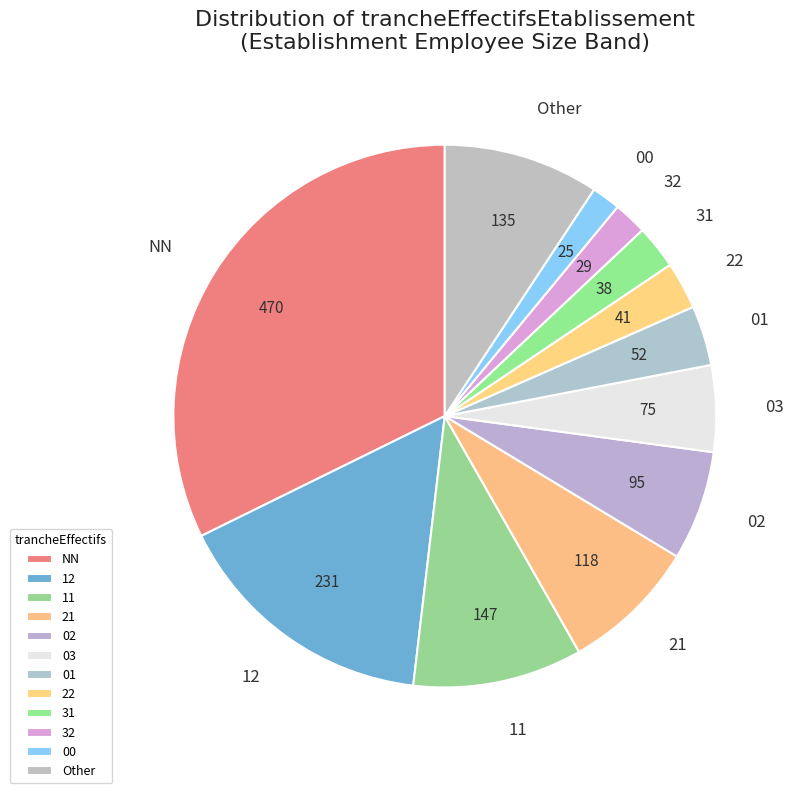

What portion of the pie excludes 02?

93.5%